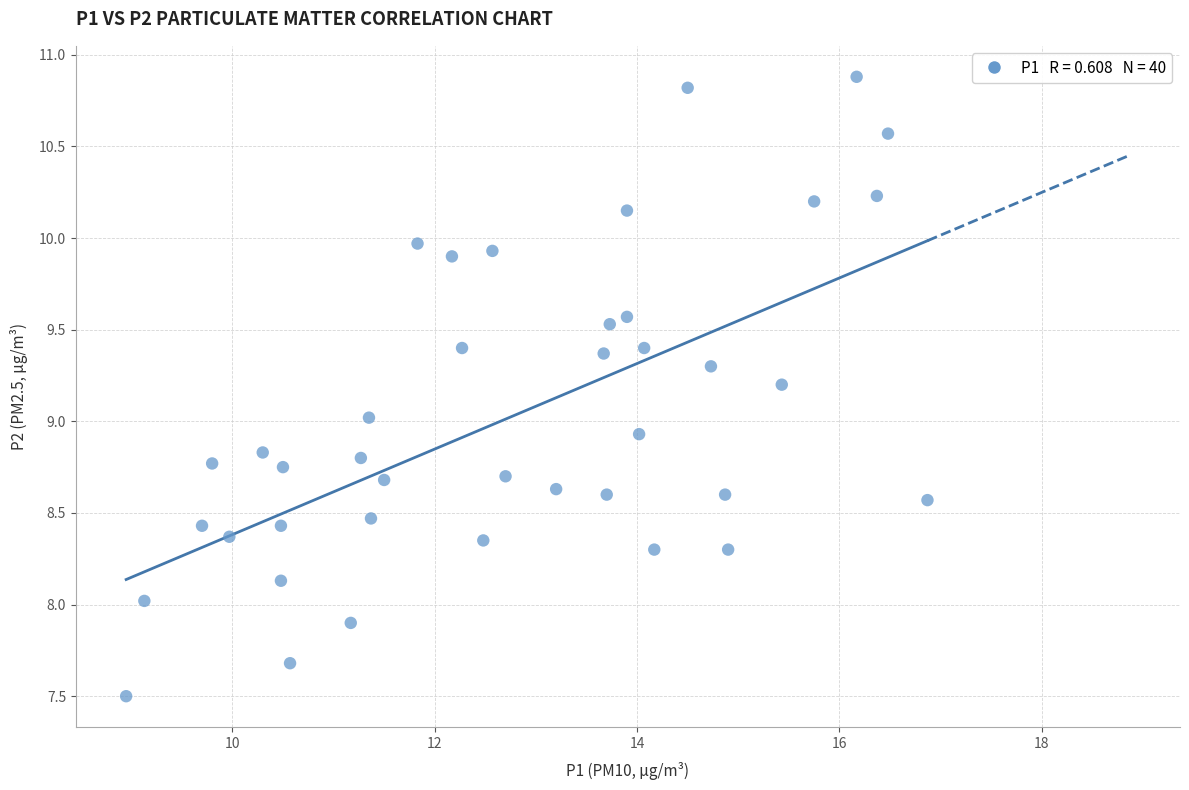

What is the range of Y values (max minus min)?

3.4